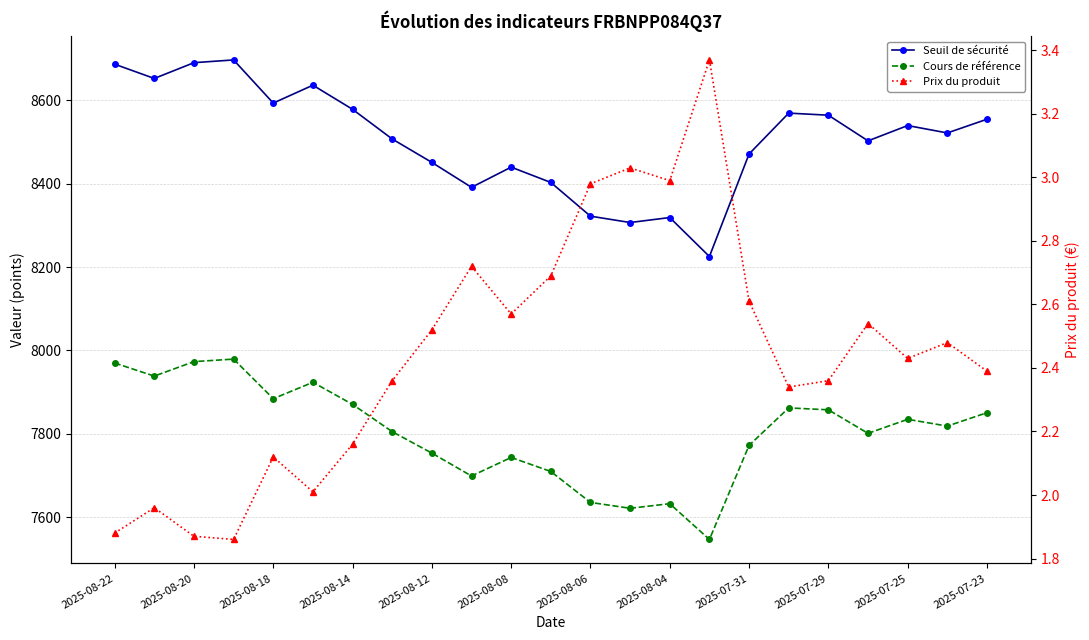

The Prix du produit series shows 1.4 at 2025-08-06. True or false?

False